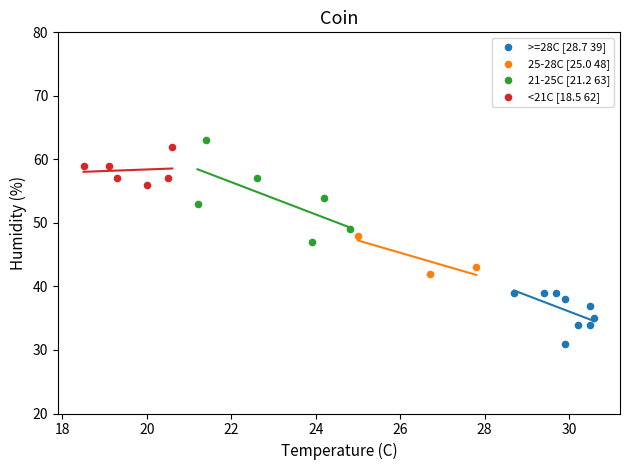

Which series reaches the minimum Y coordinate?

>=28C [28.7 39]